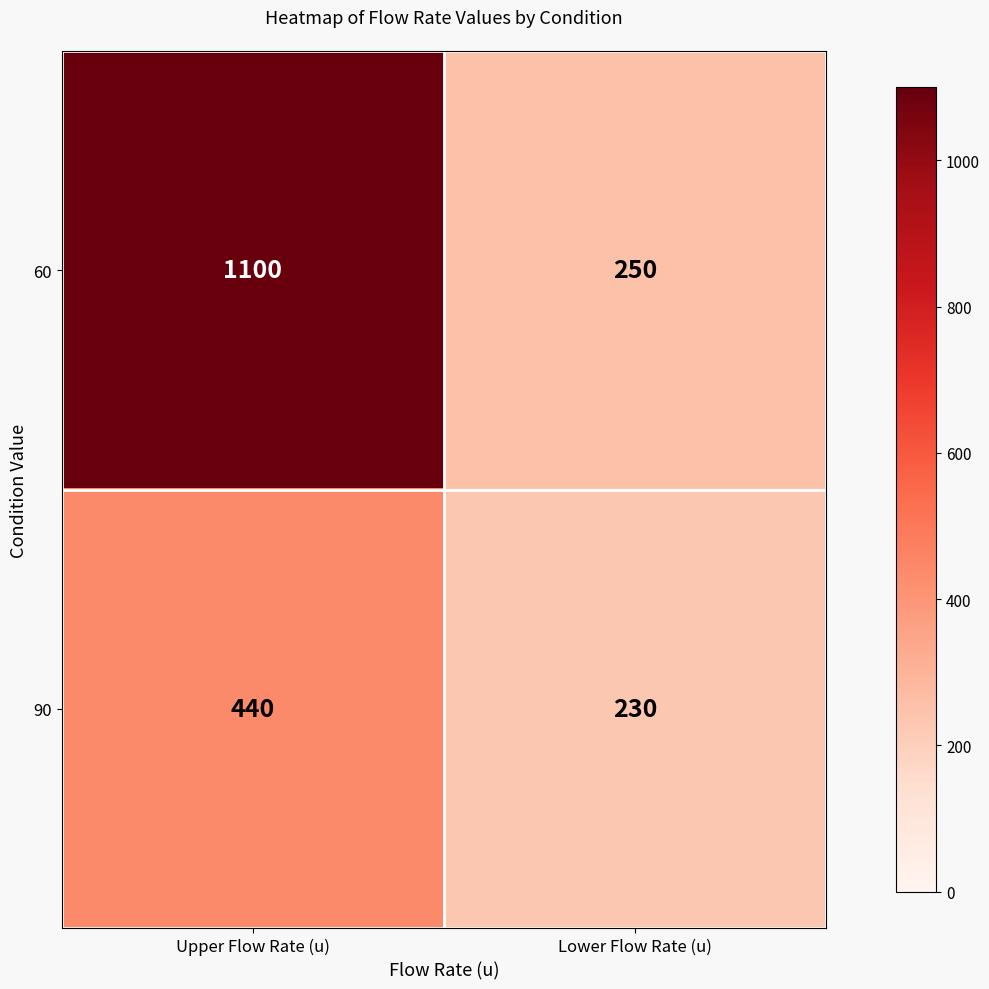

Read the 90 value at Upper Flow Rate (u), to the nearest 10.

440